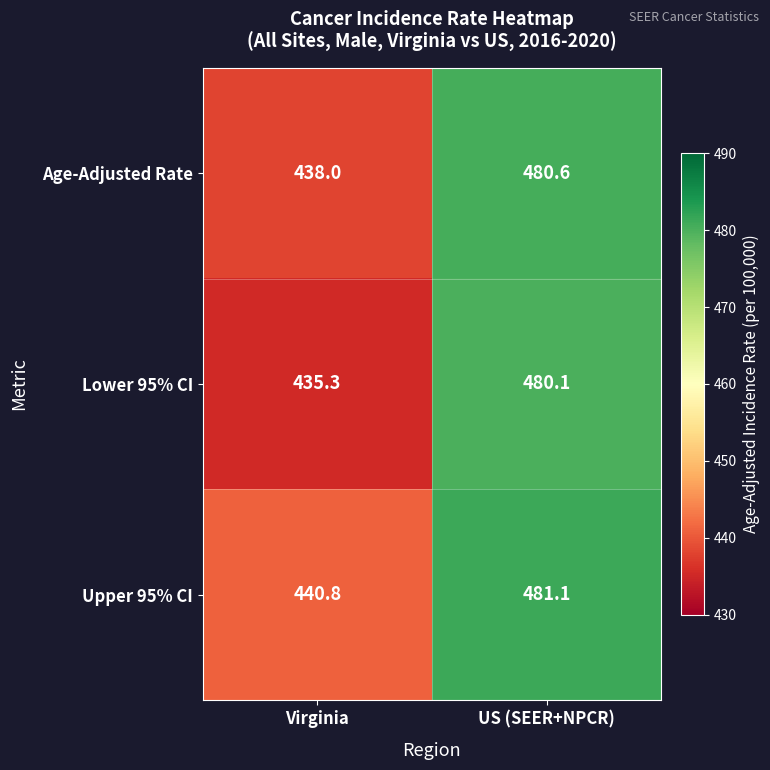

At which category does the chart reach its peak across all series?

US (SEER+NPCR)